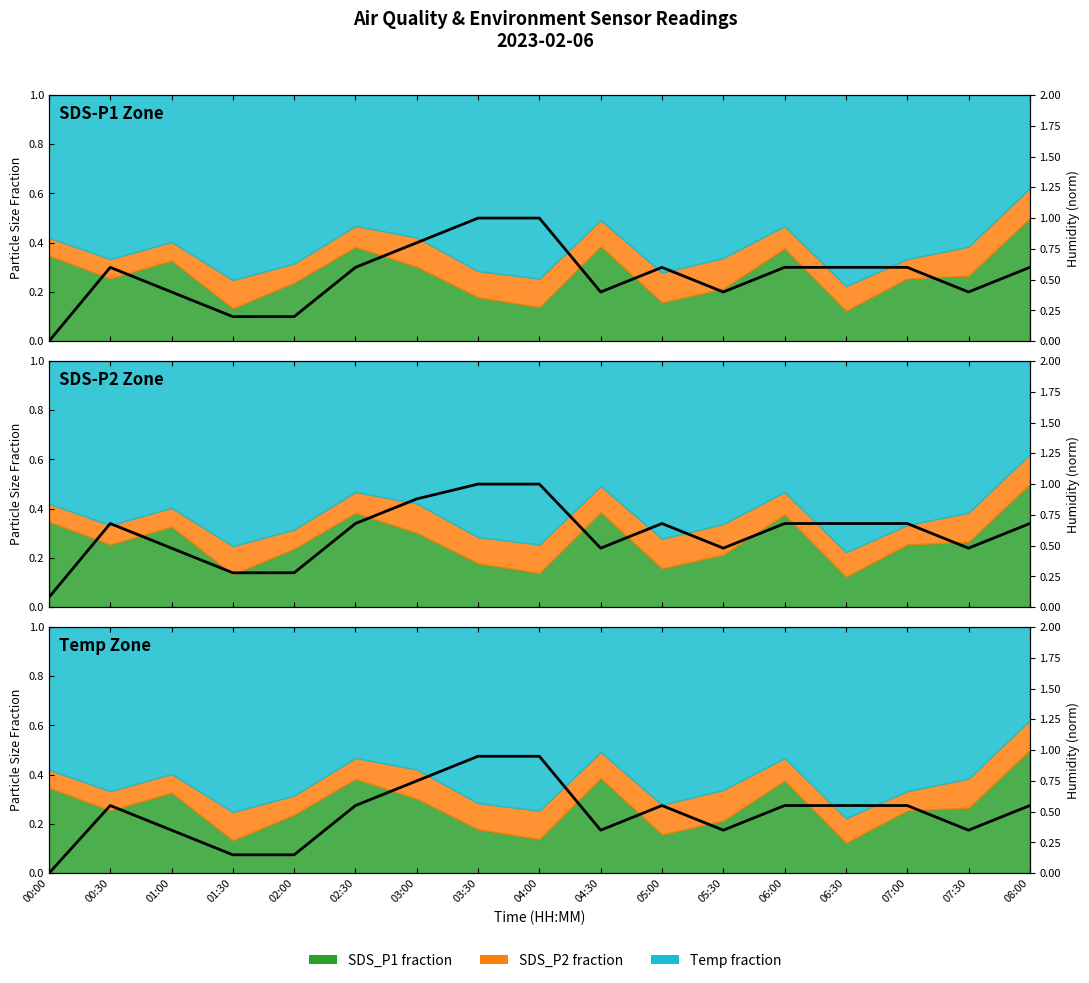

What is the change in value from 03:00 to 06:30?

-0.2